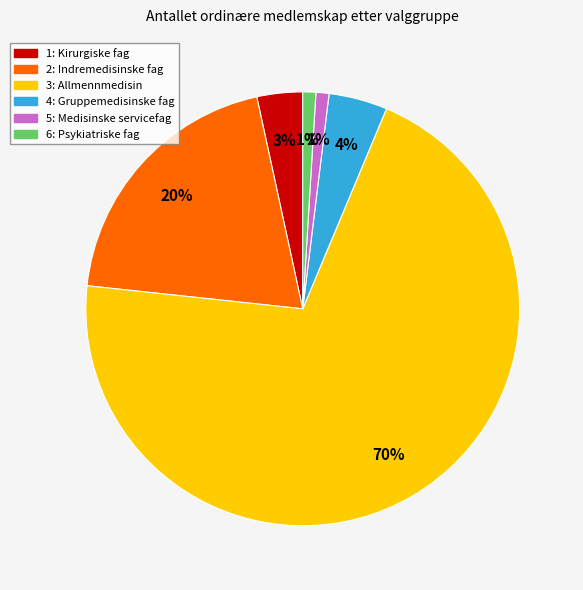

Approximately how many times larger is the value at 6: Psykiatriske fag compared to 5: Medisinske servicefag?

1.0